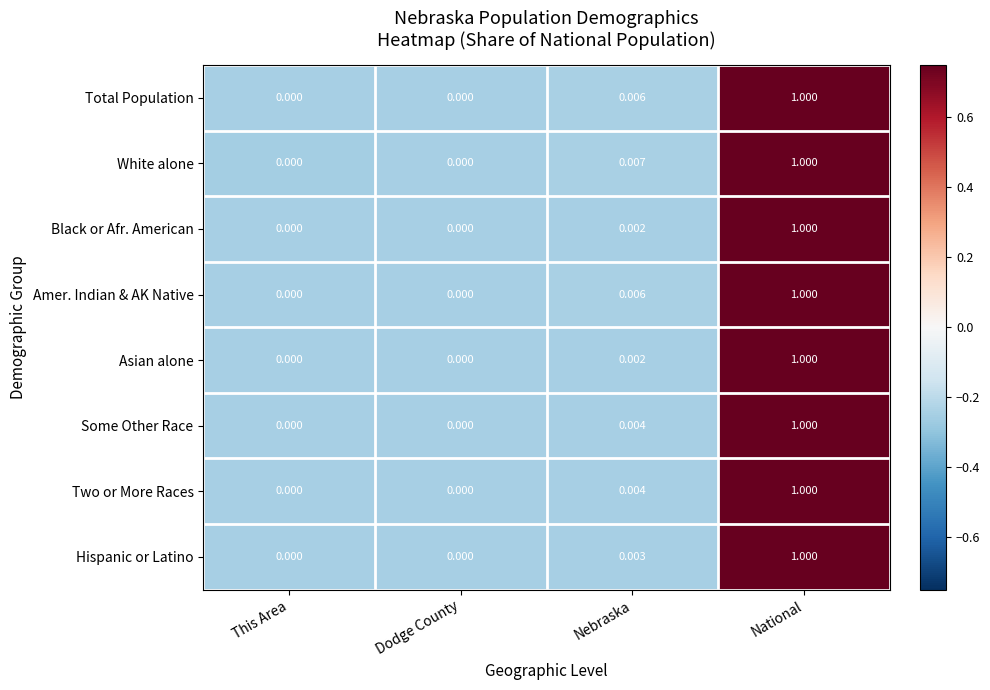

Which series has the largest total across all categories?

White alone